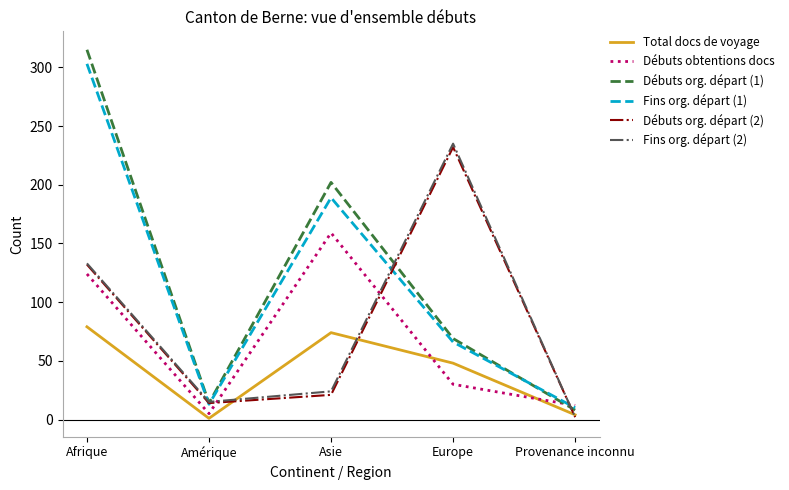

Where is the first local maximum for Total docs de voyage?

Asie